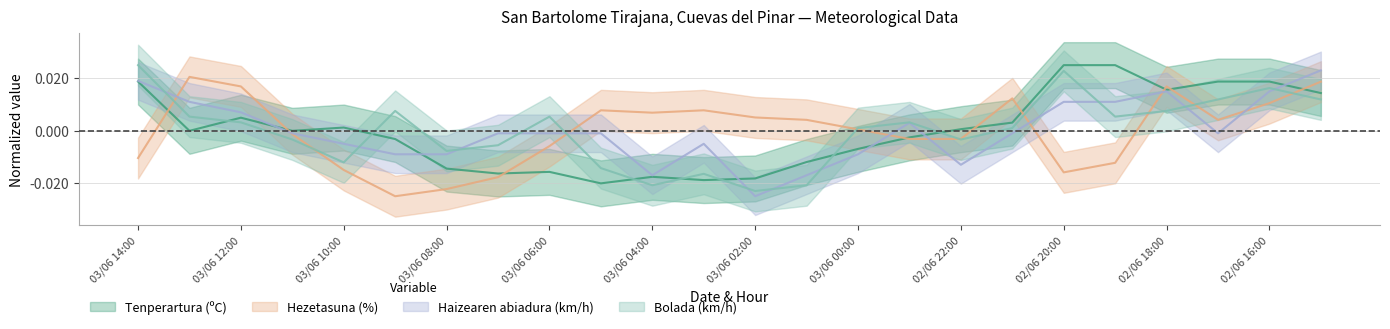

List the series in order of their overall mean, lowest first.

Hezetasuna (%), Haizearen abiadura (km/h), Bolada (km/h), Tenperartura (ºC)